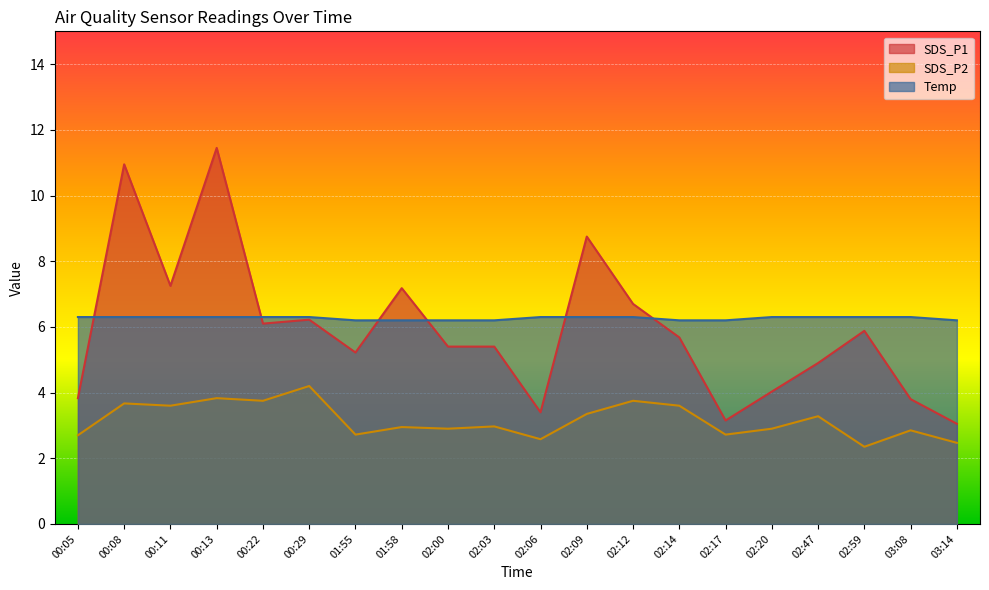

What is the sum of the SDS_P2 values at 02:17 and 02:09?

6.1